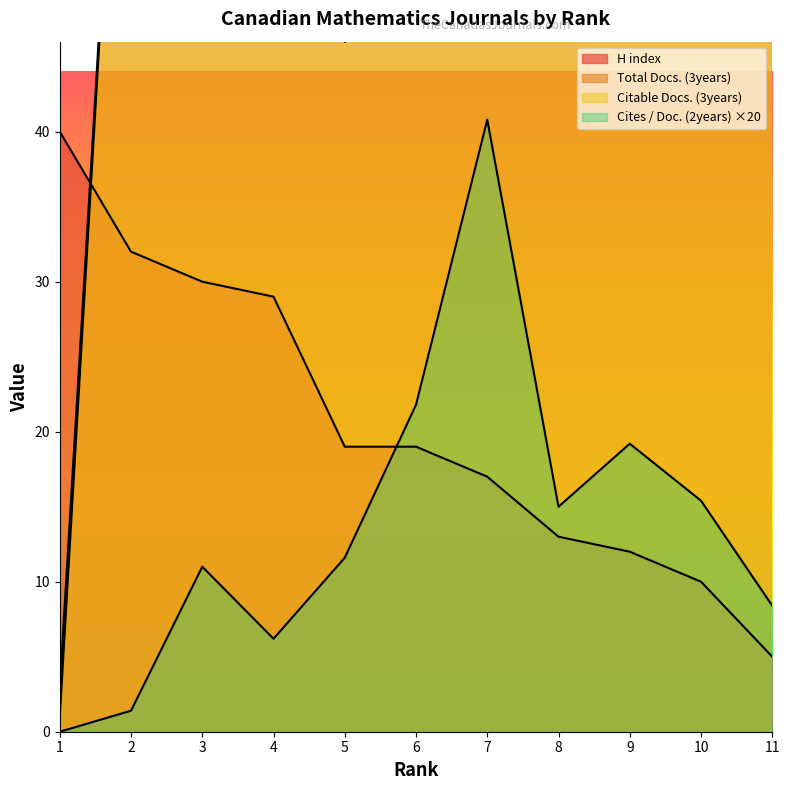

Rank the series at 7 from lowest to highest value.

H index, Cites / Doc. (2years), Citable Docs. (3years), Total Docs. (3years)